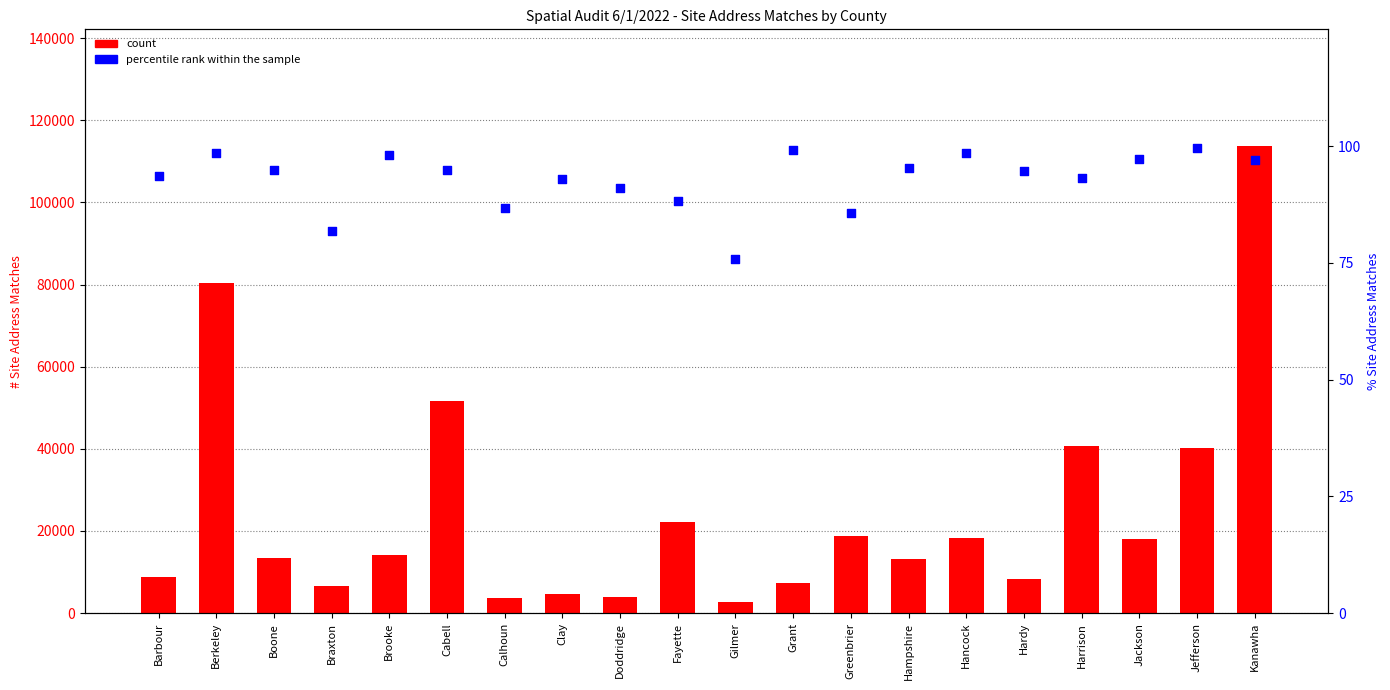

Which series has the largest total across all categories?

count